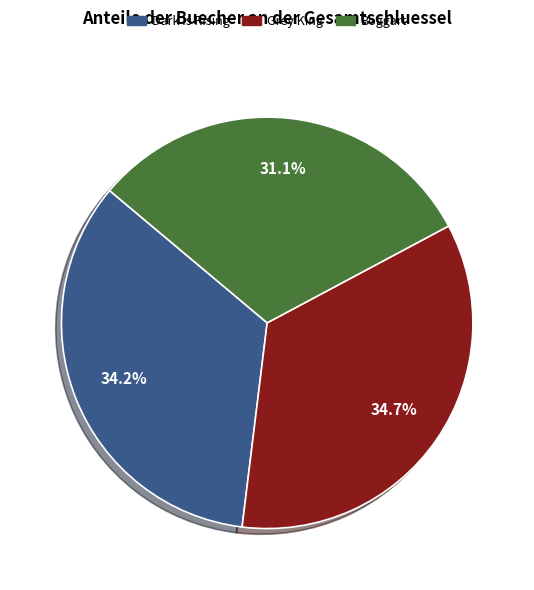

How many slices are in this pie chart?

3